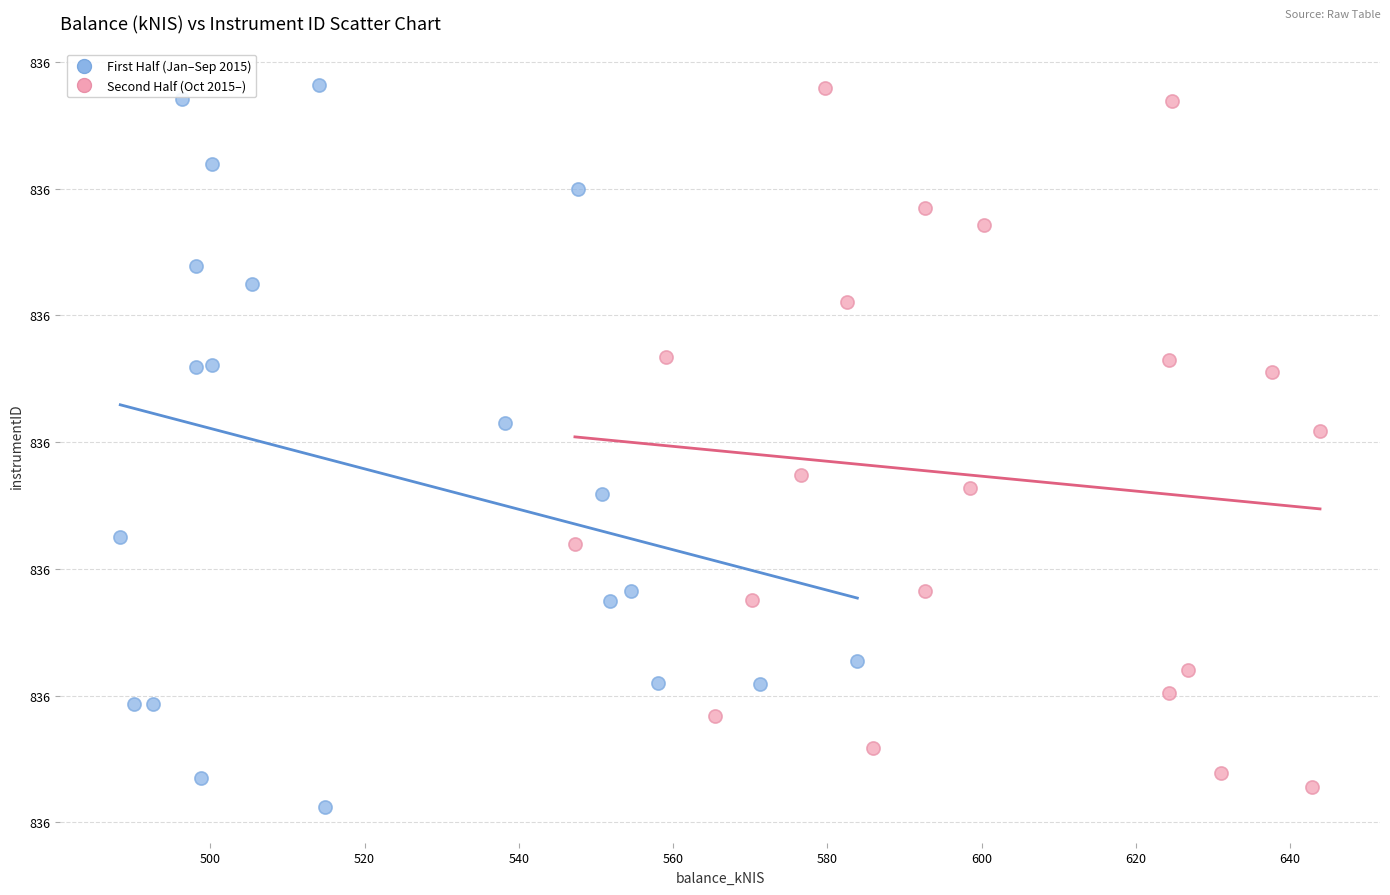

What are all the series names shown in the legend?

First Half (Jan–Sep 2015), Second Half (Oct 2015–)